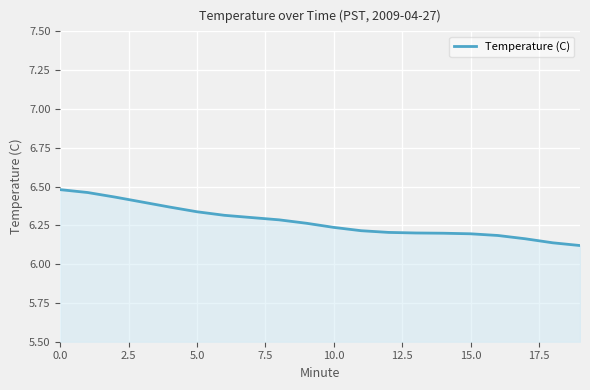

What is the difference between the maximum and minimum values?

0.4